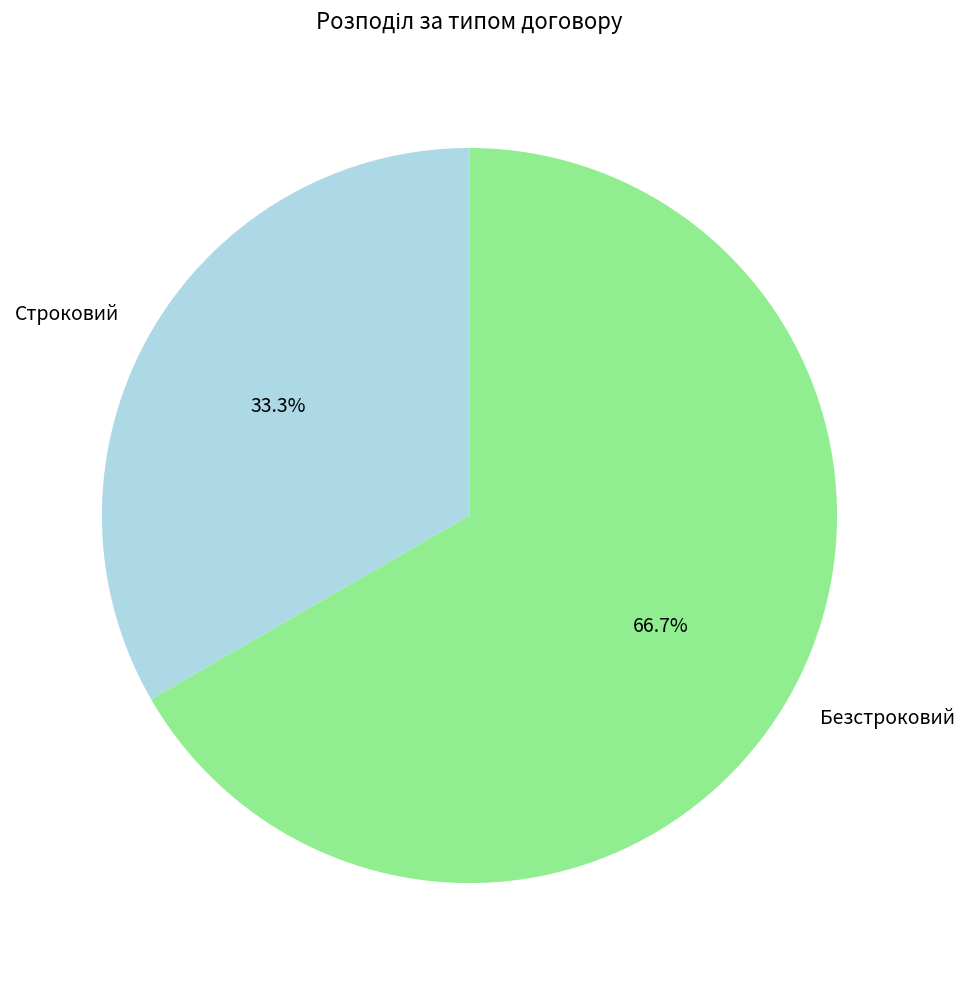

Between Строковий and Безстроковий, which is larger?

Безстроковий